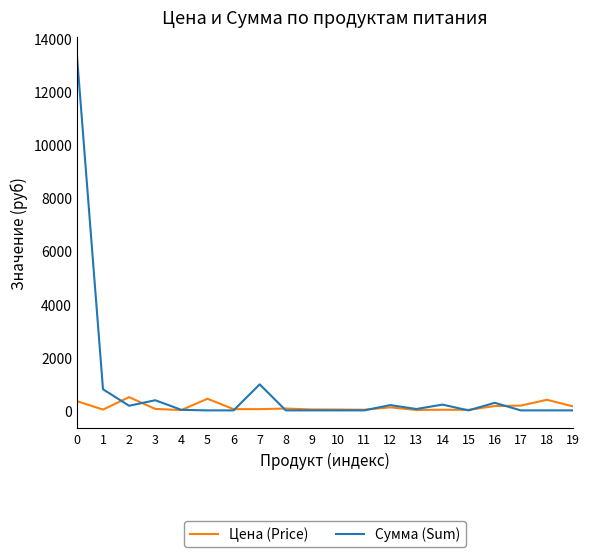

What are all the series names shown in the legend?

Цена (Price), Сумма (Sum)